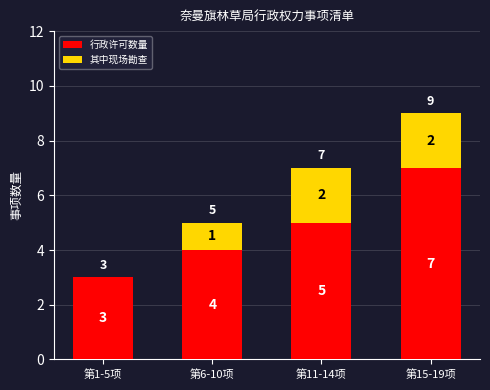

At which category is the sum across all series the highest?

第15-19项